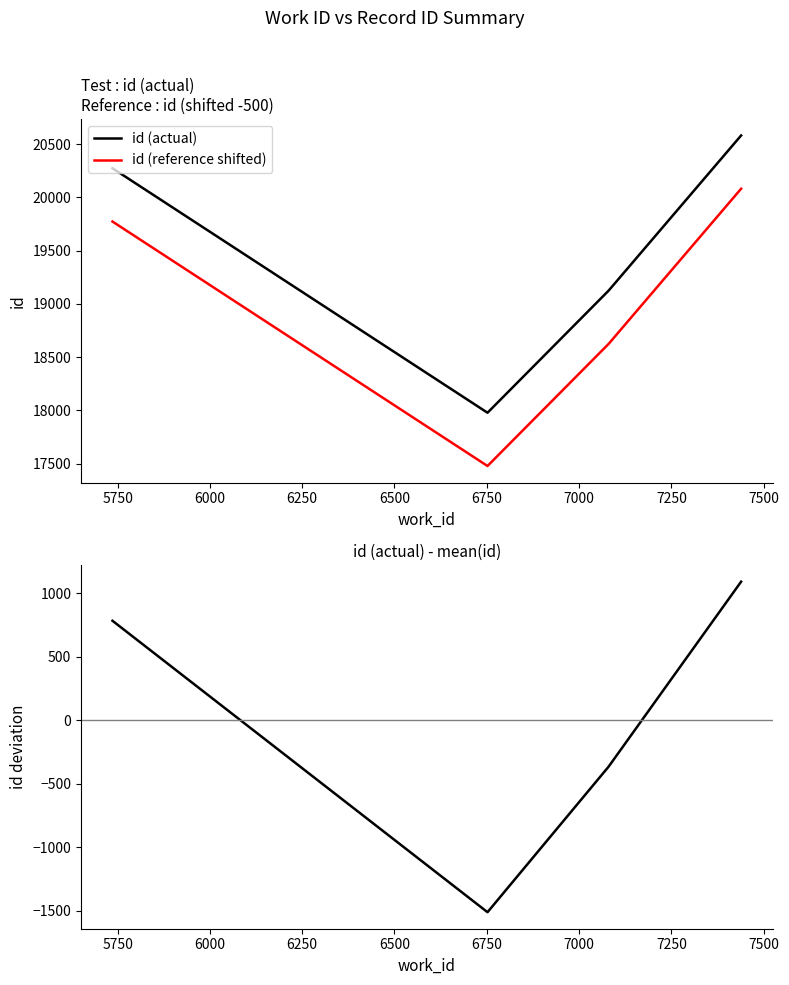

True or false: id (actual) and id (reference shifted) intersect in this chart.

False